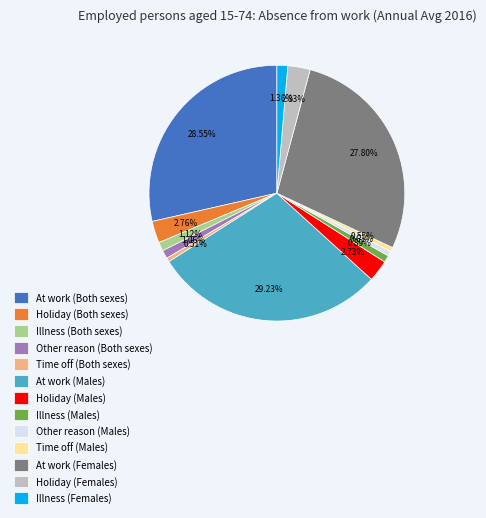

To the nearest percent, what is the difference between the largest and smallest slice percentages?

29%